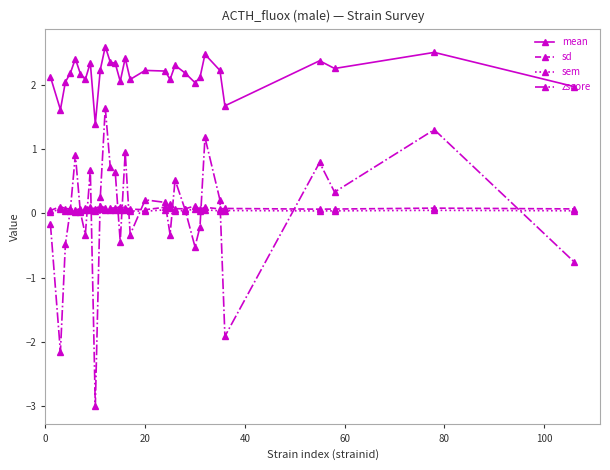

How many sem values are between 0 and 1?

30